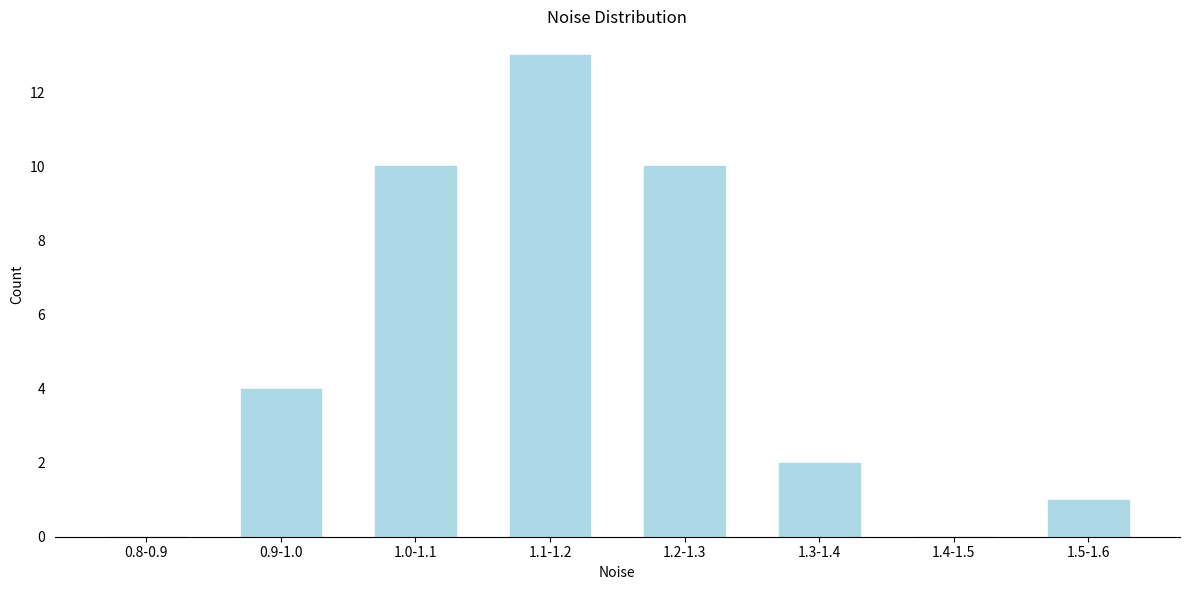

Reading right to left, extract all data points from this chart.

1.5-1.6=1	1.4-1.5=0	1.3-1.4=2	1.2-1.3=10	1.1-1.2=13	1.0-1.1=10	0.9-1.0=4	0.8-0.9=0